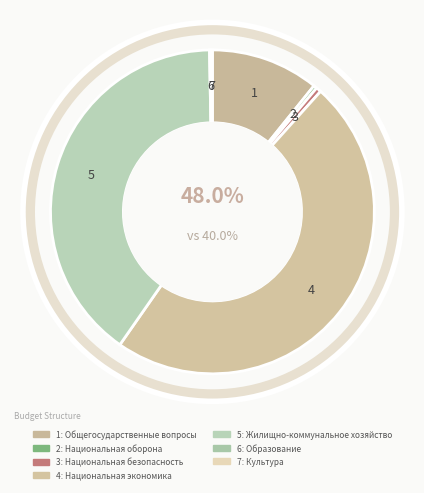

How much of the chart is everything except Культура?

99.9%